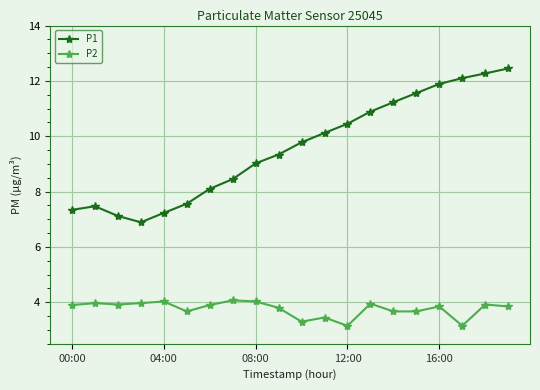

True or false: P2 has more than 2 points higher than both neighbors.

True